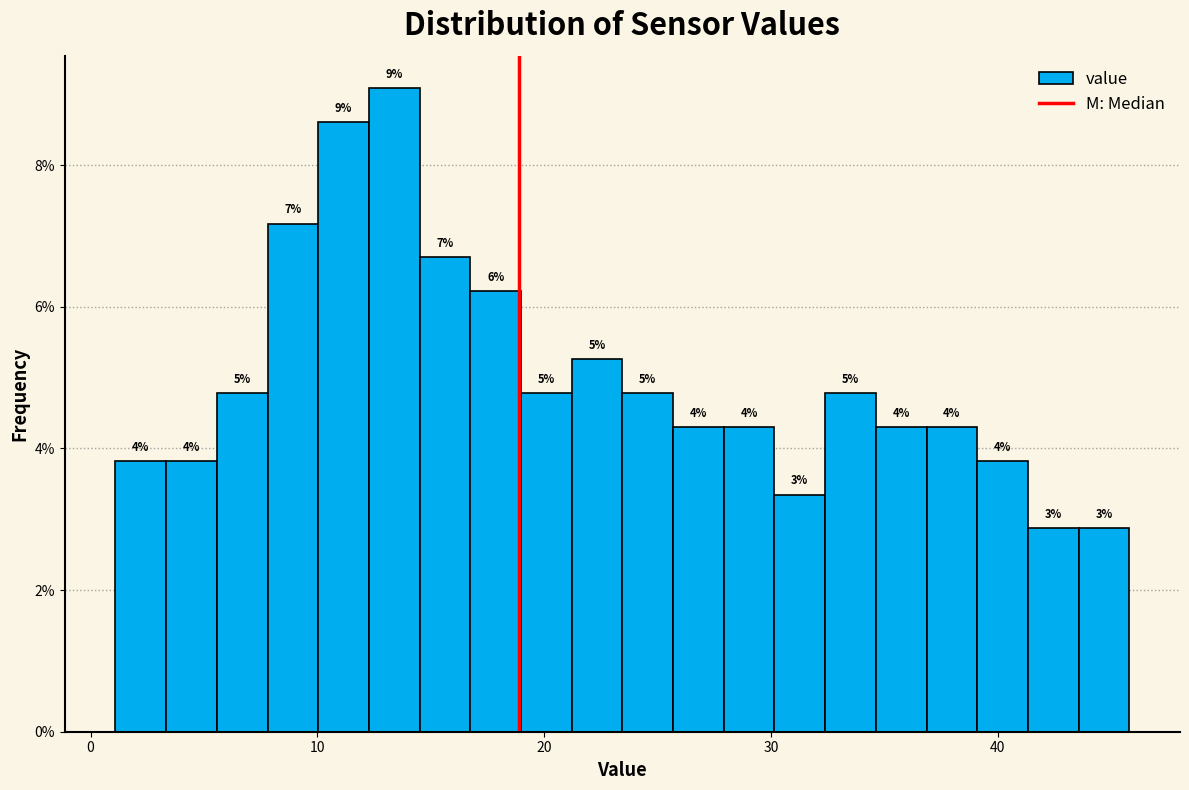

Read against the x-axis, roughly where is the centre of the tallest bar?

13